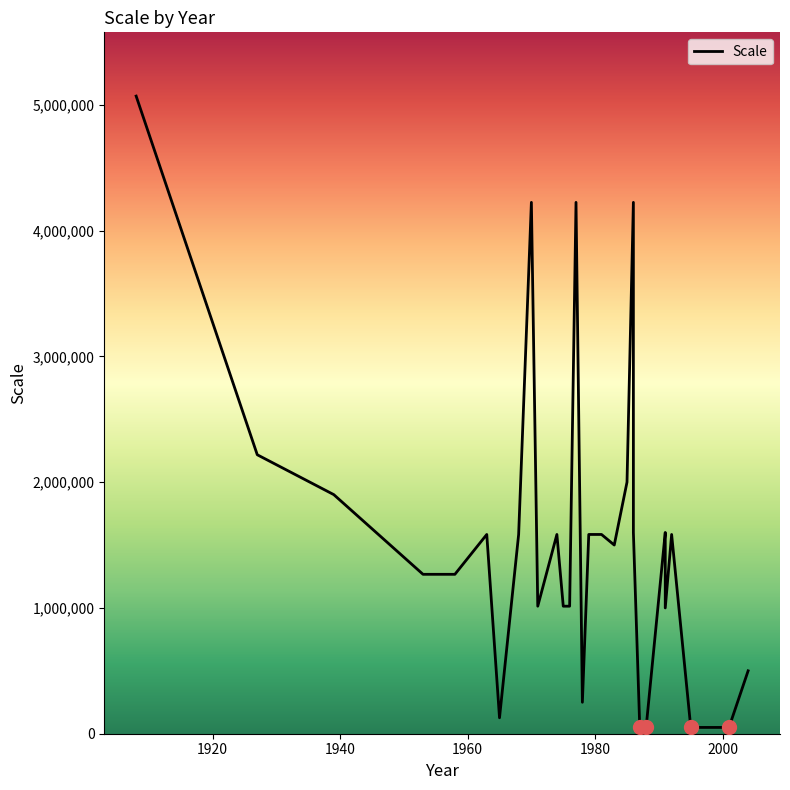

The value at 24 is 83204. True or false?

False